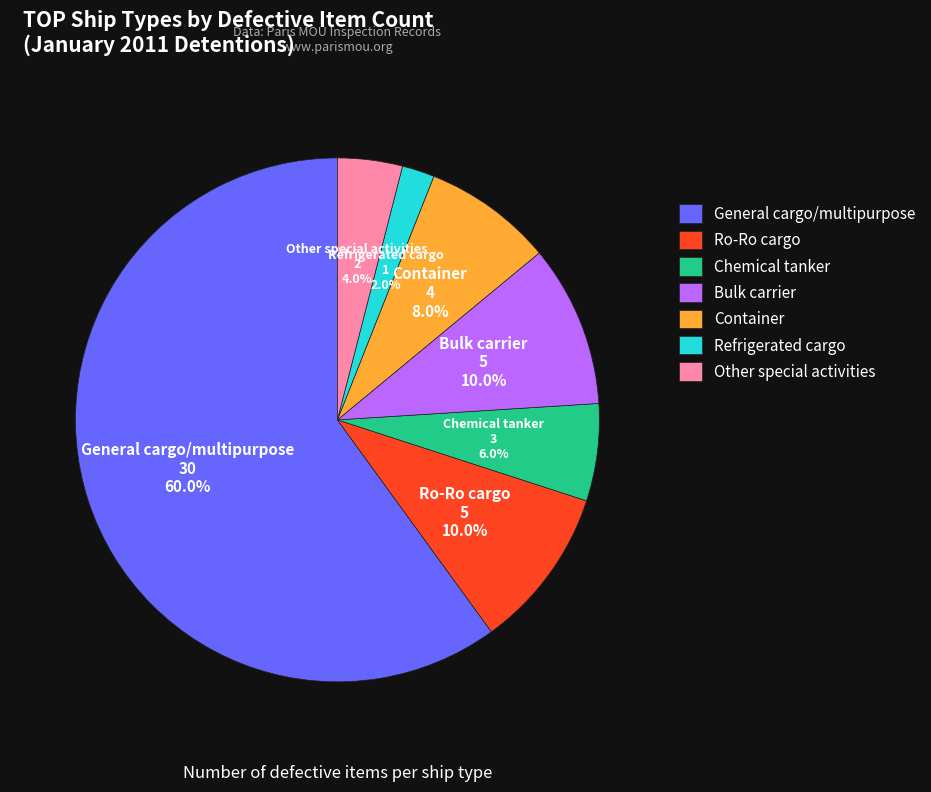

Is Other special activities the majority of the pie?

No